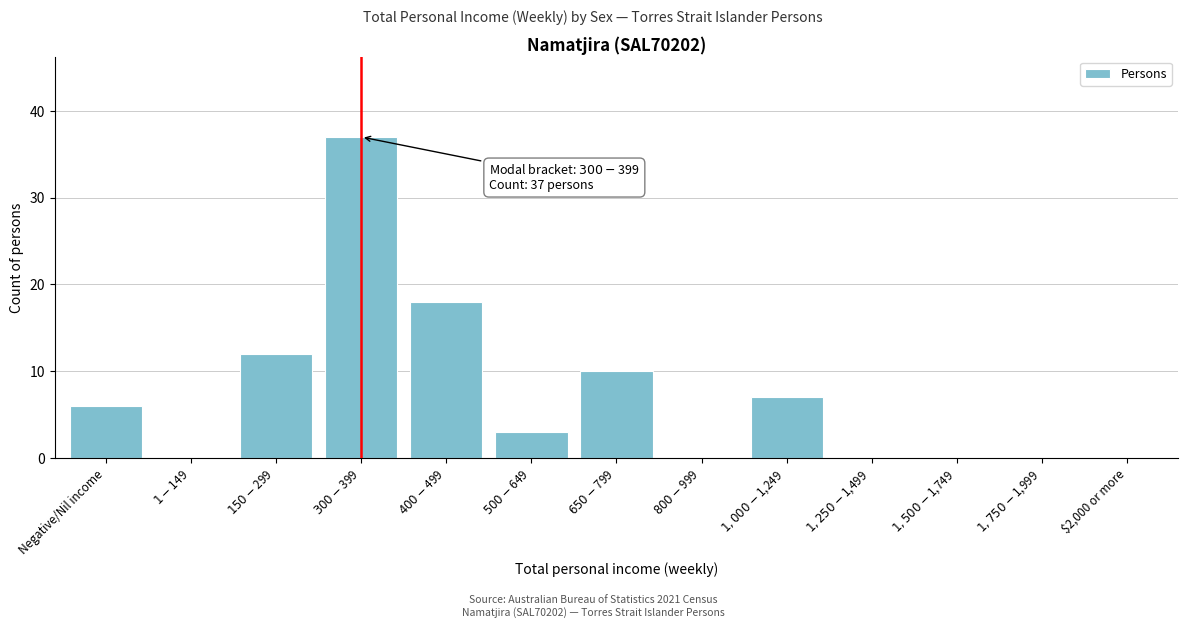

What is the maximum value shown in the chart?

37